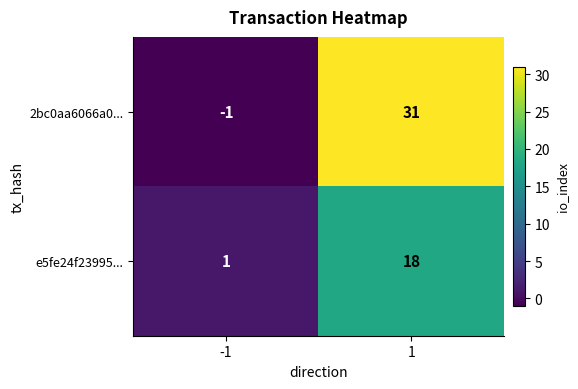

List the labels in order of e5fe24f23995... value, smallest first.

-1, 1